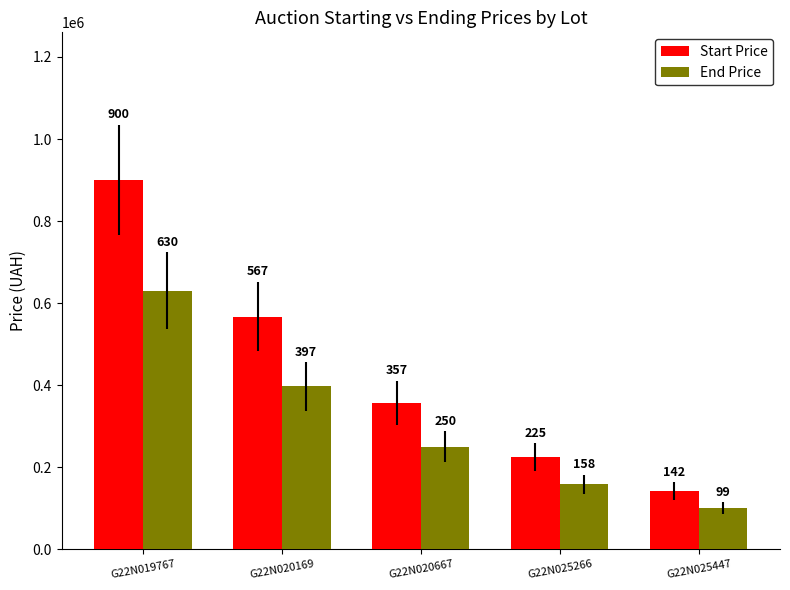

List the series in order of their overall mean, highest first.

Start Price, End Price